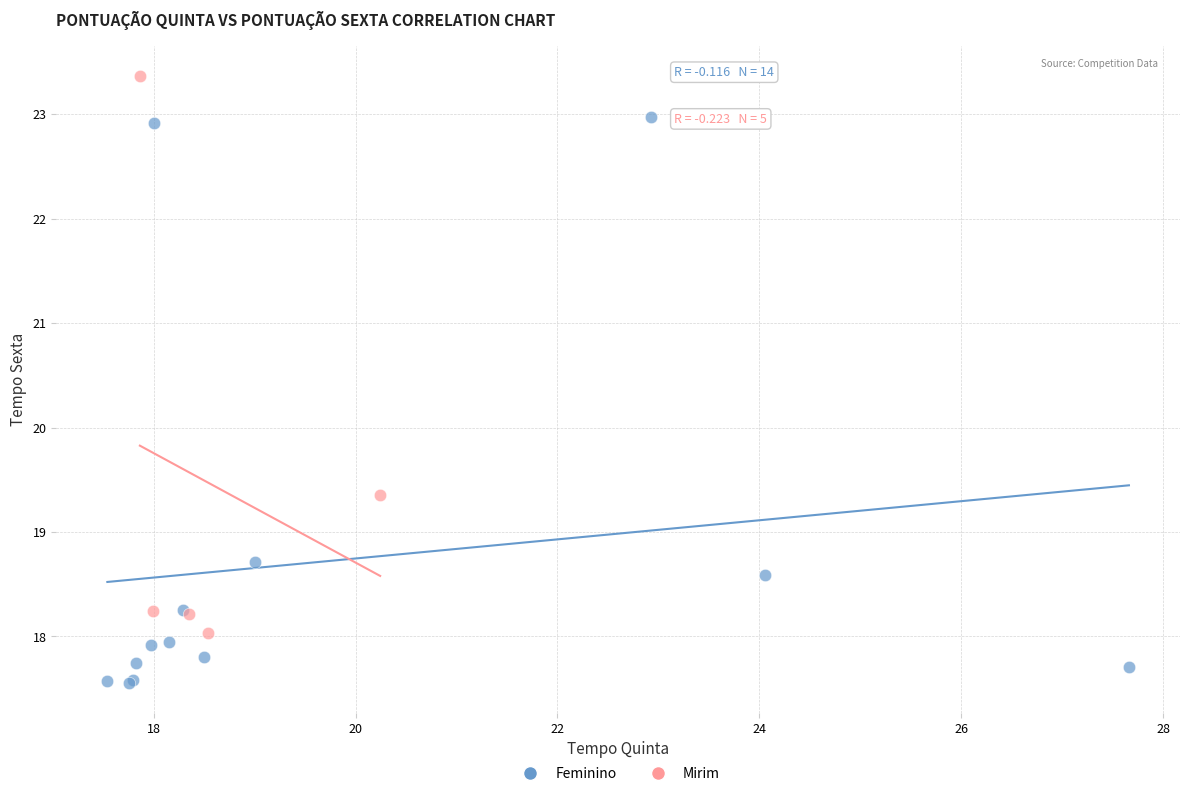

Which series reaches the maximum Y coordinate?

Mirim